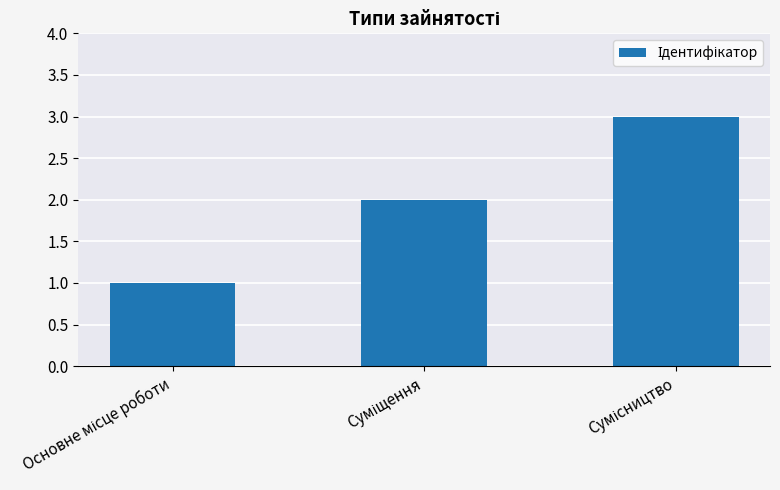

What is the sum of all values?

6